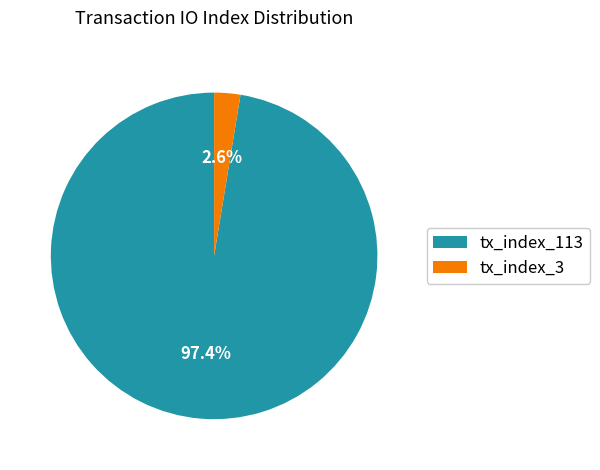

Rank the categories by value from highest to lowest.

tx_index_113, tx_index_3